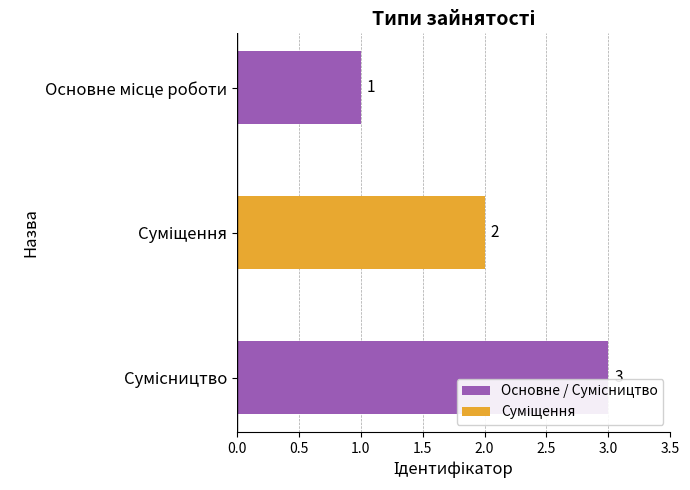

Reading left to right, list all the values displayed in this chart.

1	2	3